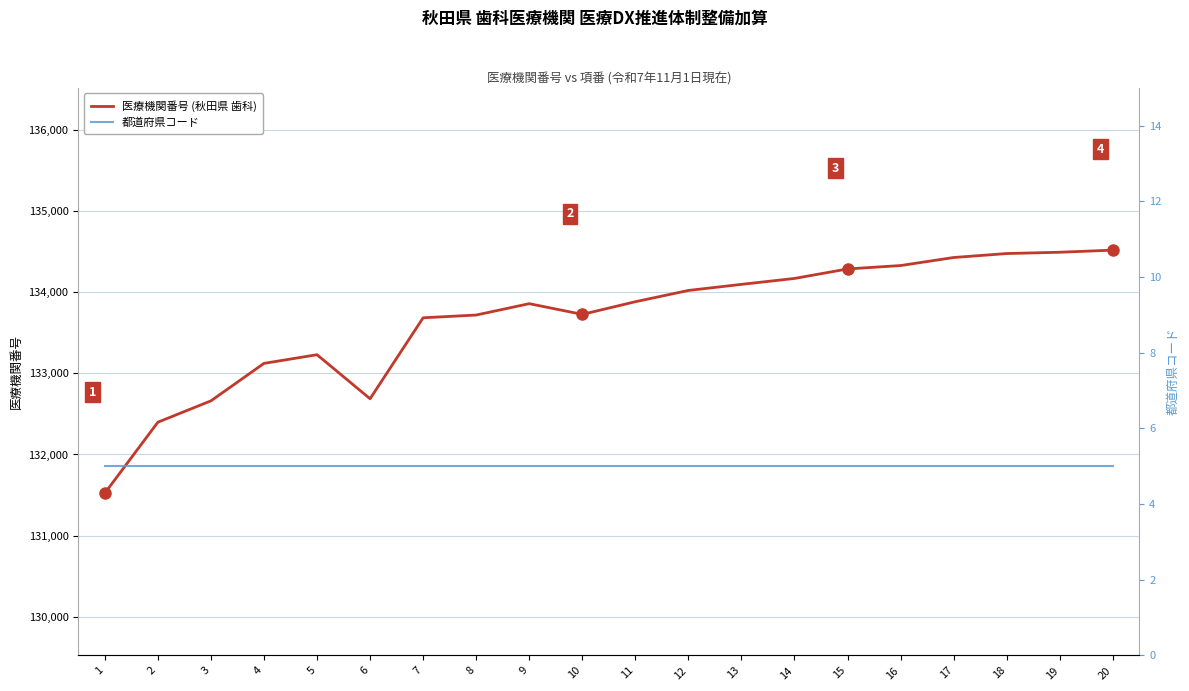

Which label corresponds to the largest value in the chart?

20